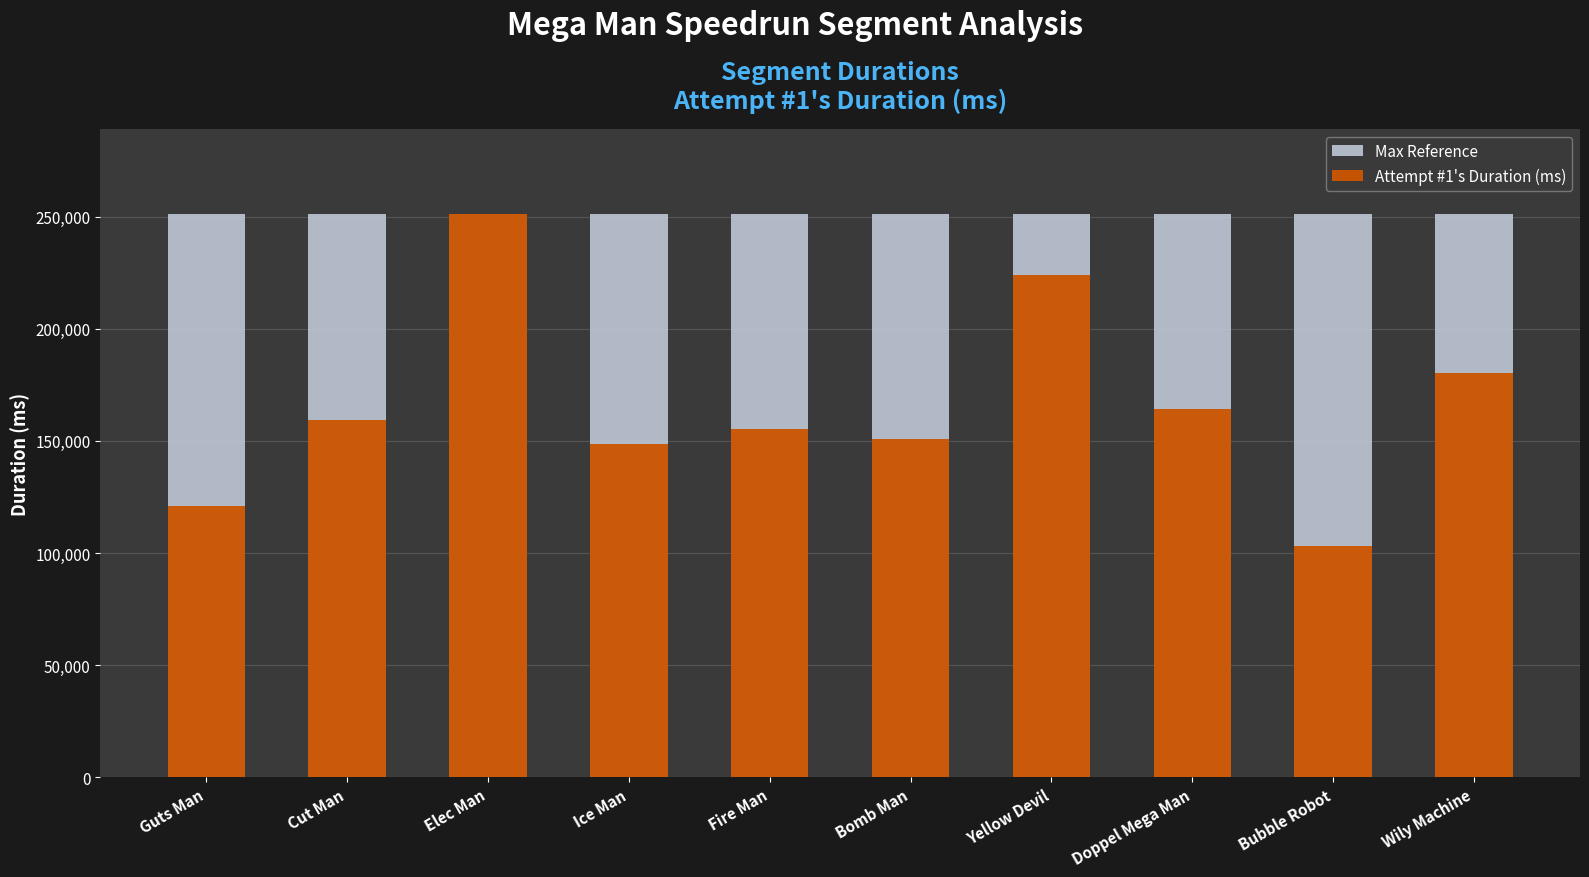

Between Ice Man and Elec Man, which is larger?

Ice Man